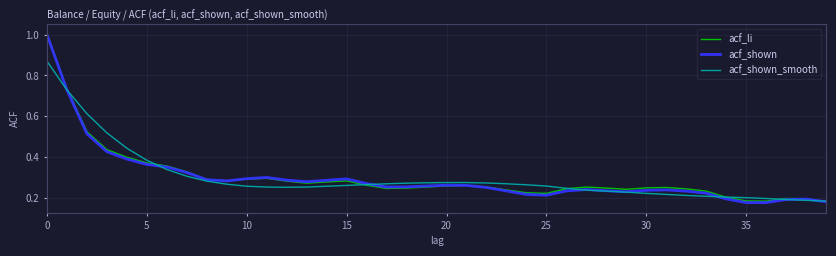

Which series has the widest spread of values?

acf_shown